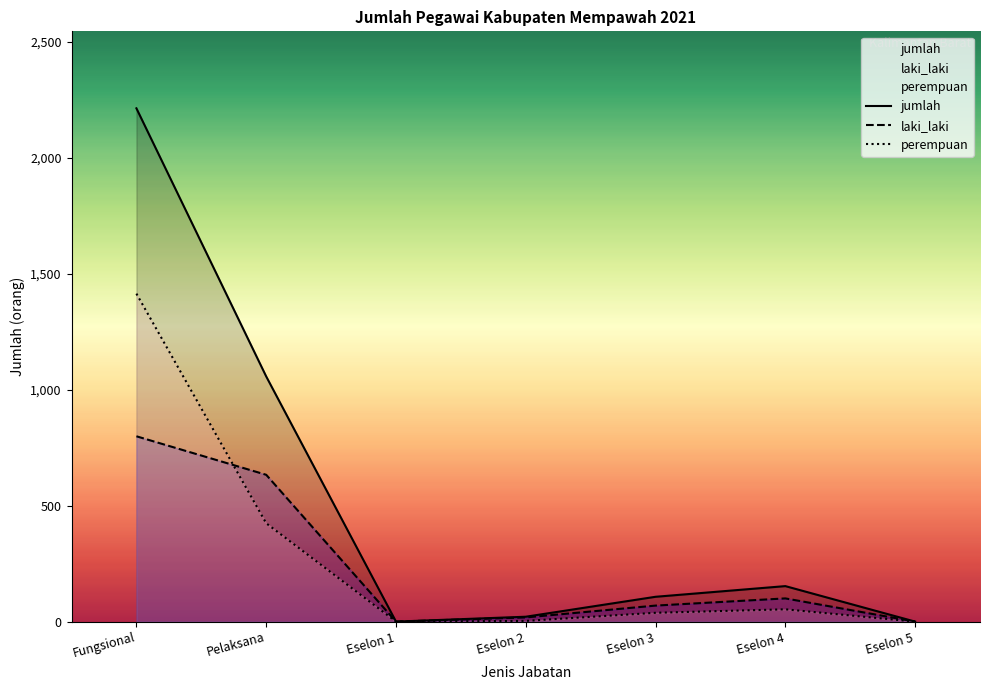

True or false: jumlah and perempuan cross at least once.

False